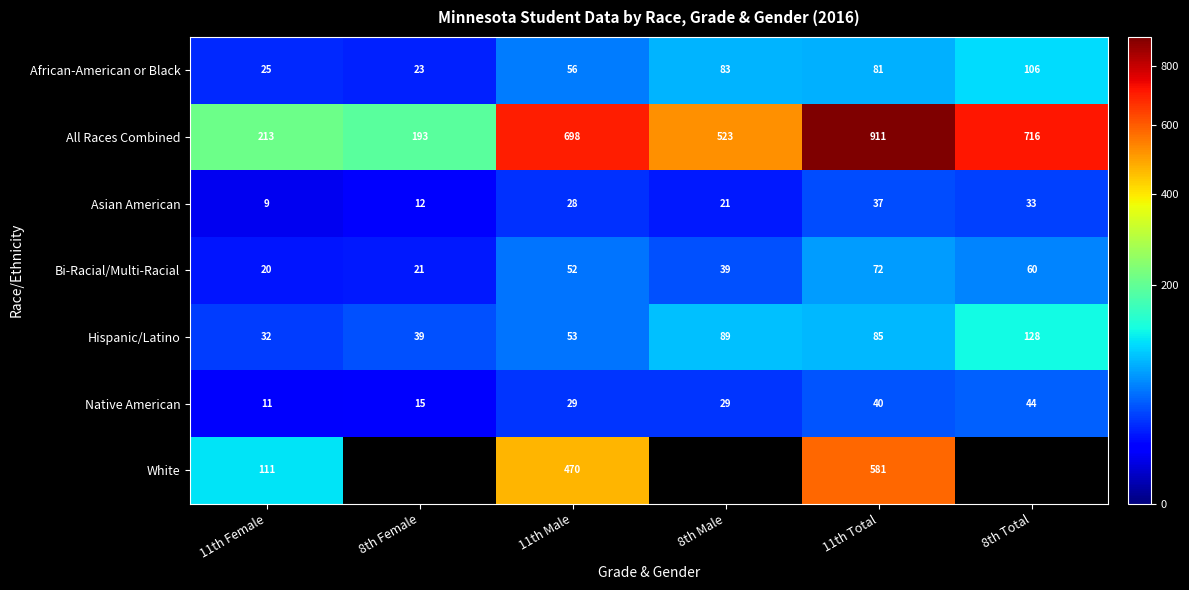

How many series are shown in this chart?

7